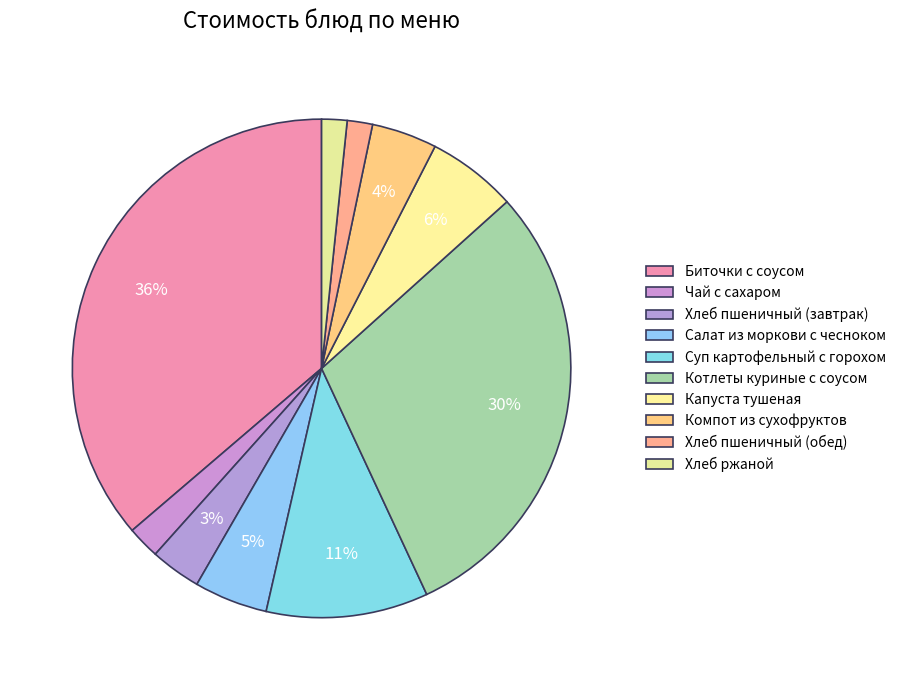

Count the number of slices in the pie.

10